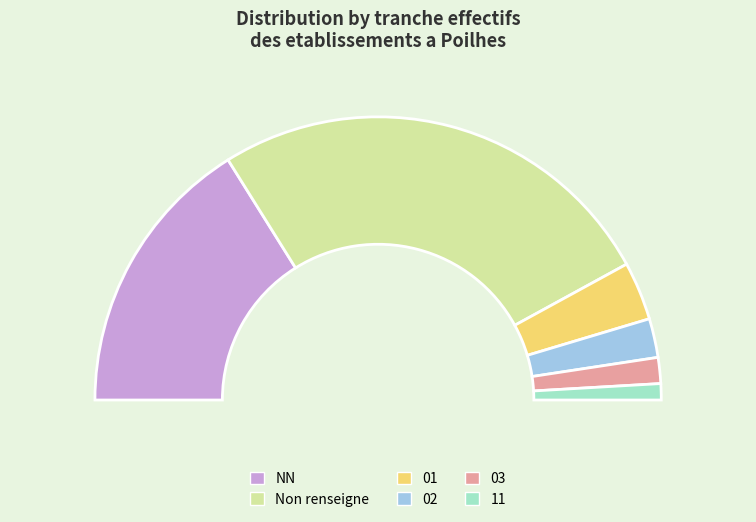

To the nearest percent, what portion does NN represent?

32%